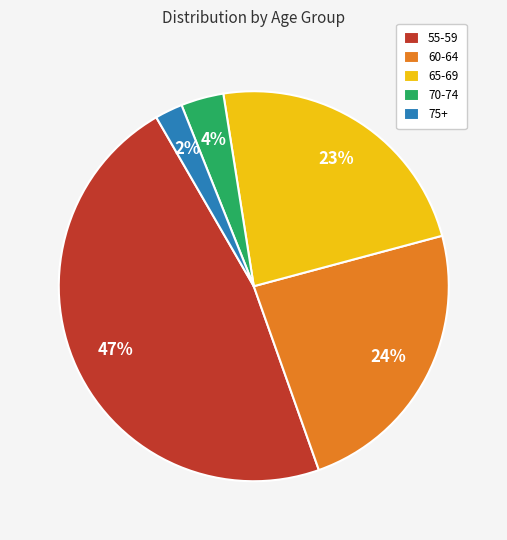

Is 70-74 the majority of the pie?

No